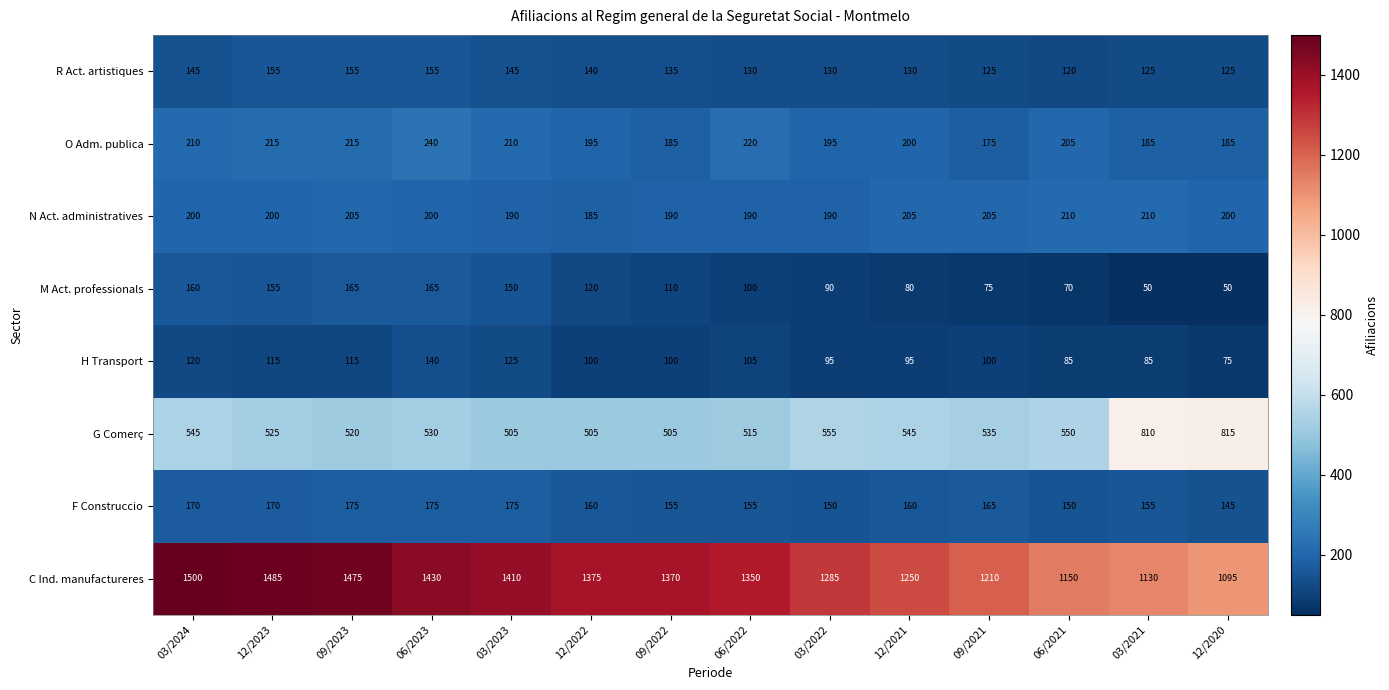

Which series changed the most between 09/2022 and 06/2021?

C Ind. manufactureres